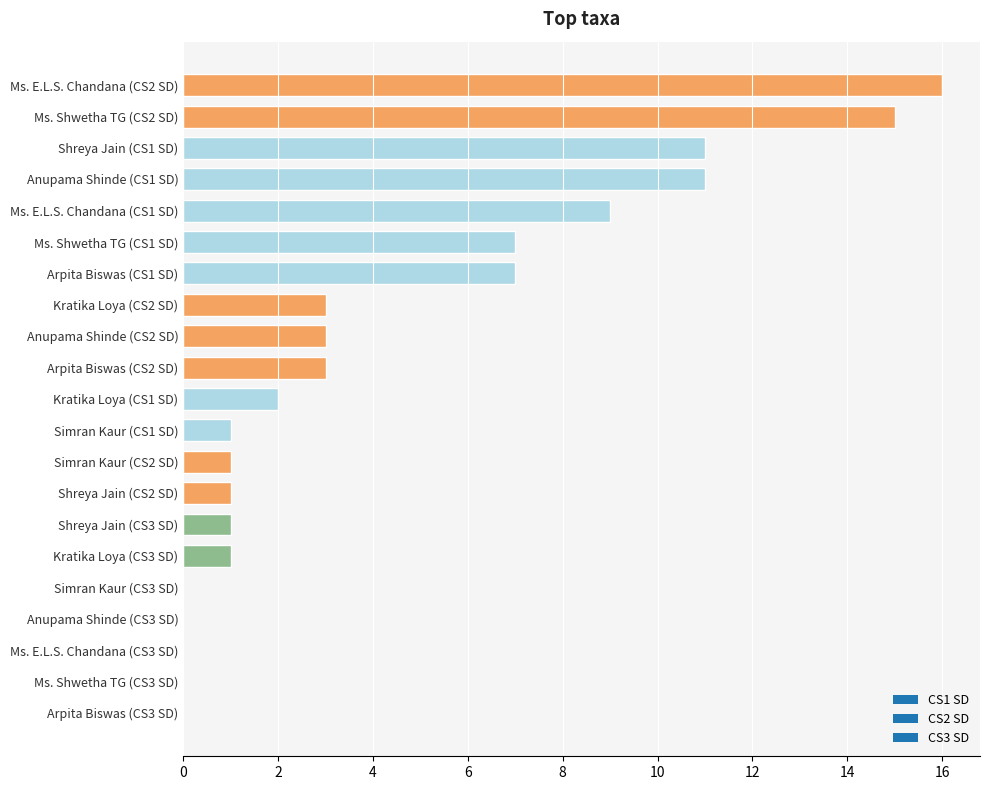

What is the change in value from Anupama Shinde (CS2 SD) to Arpita Biswas (CS3 SD)?

-3